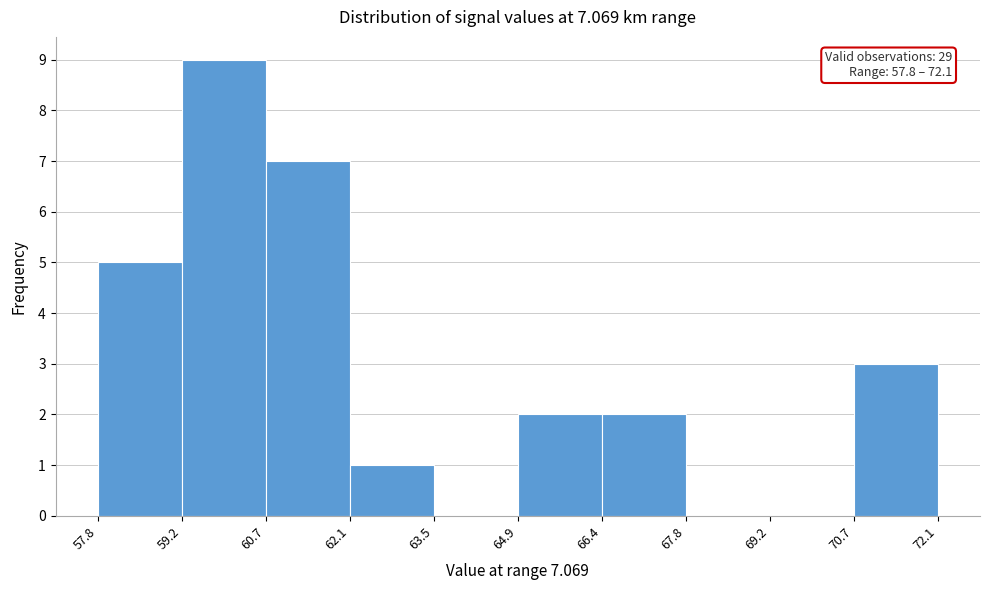

Which range on the x-axis has the tallest bar?

59.2 to 60.7